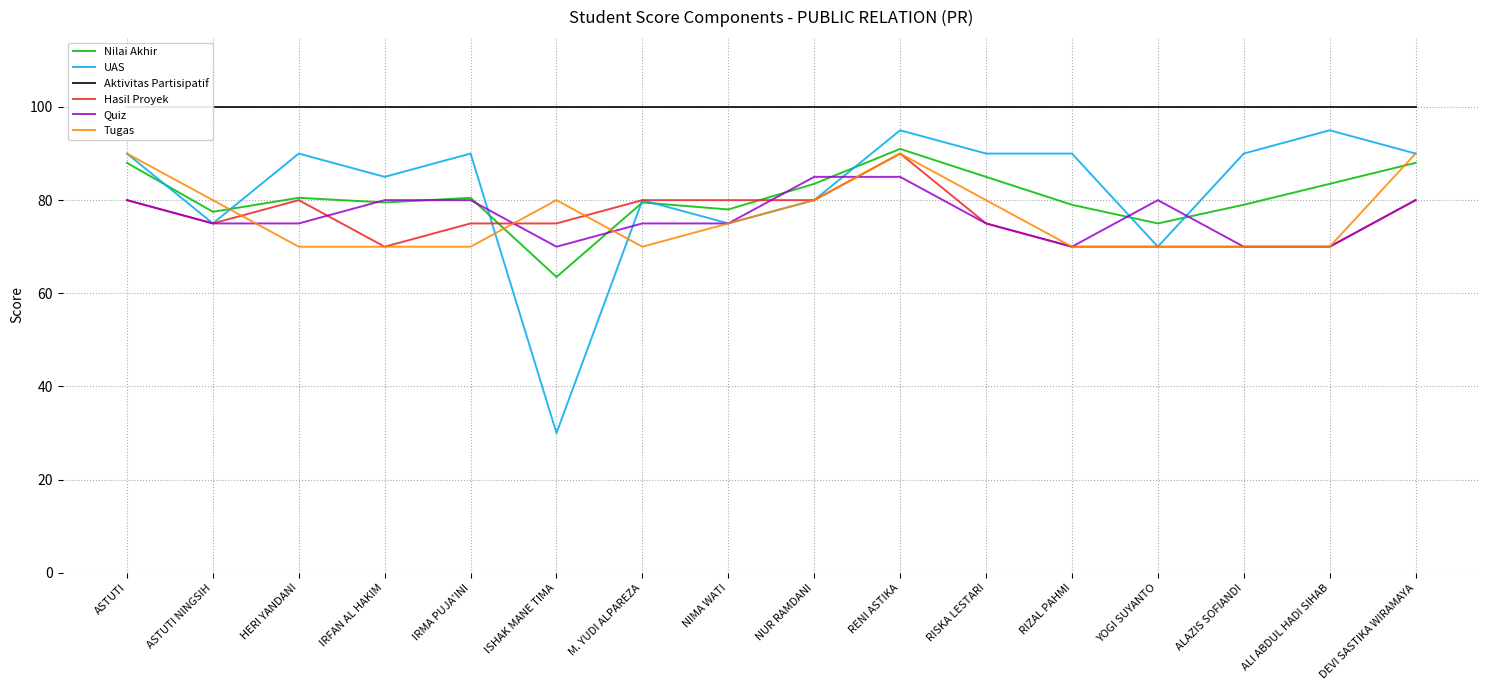

What is the label of the 15th point from the right?

ASTUTI NINGSIH